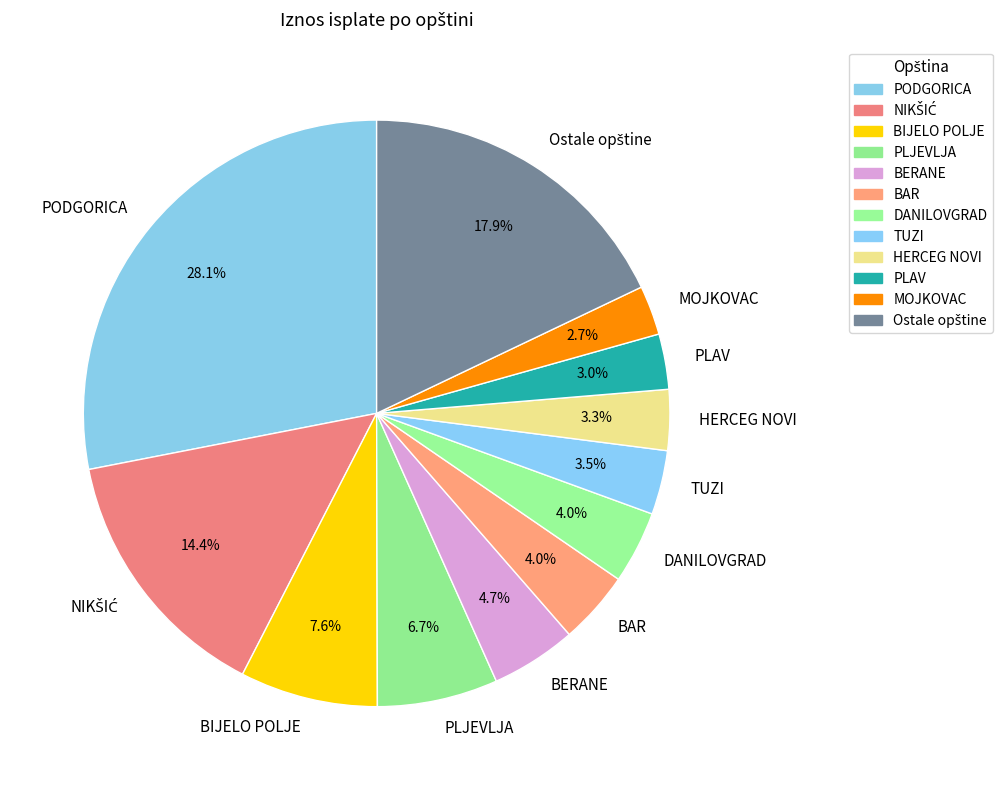

Which category has the biggest portion of the pie?

PODGORICA